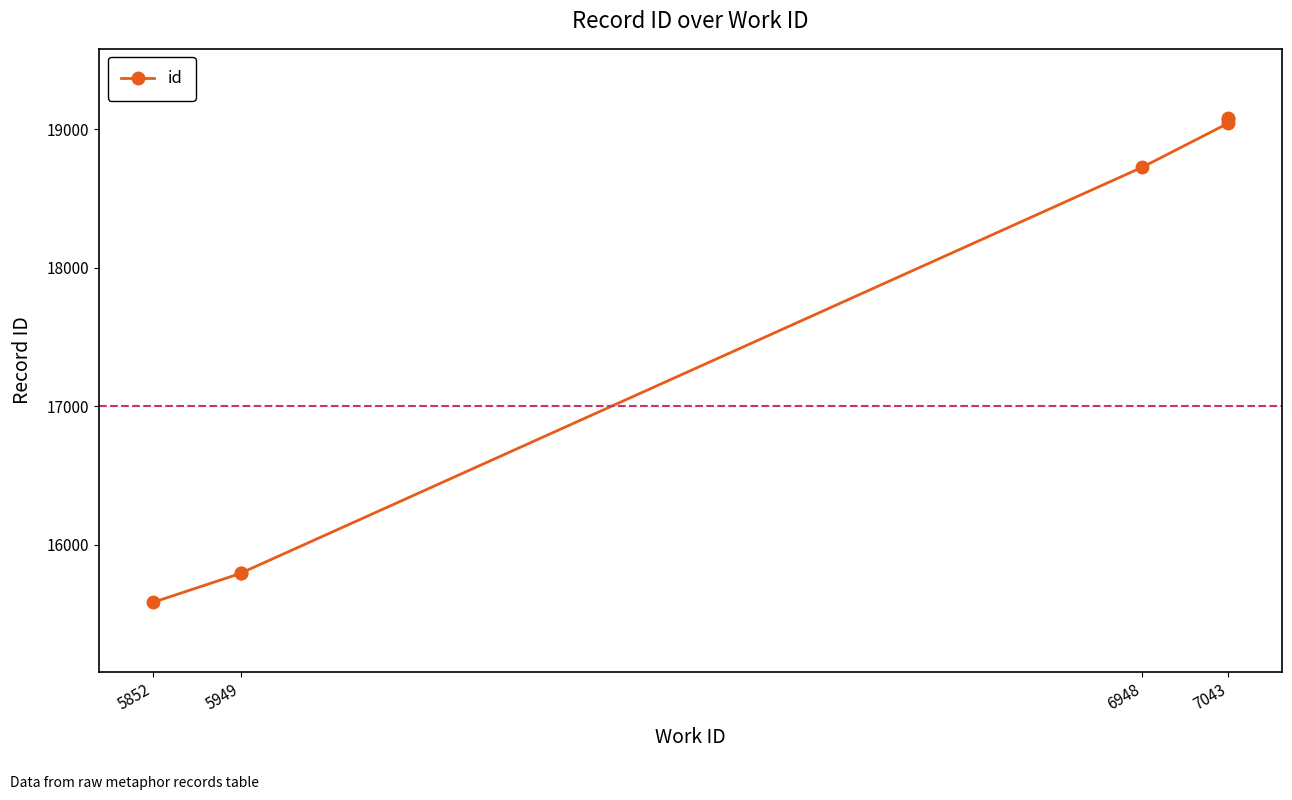

What is the minimum value shown in the chart?

15584